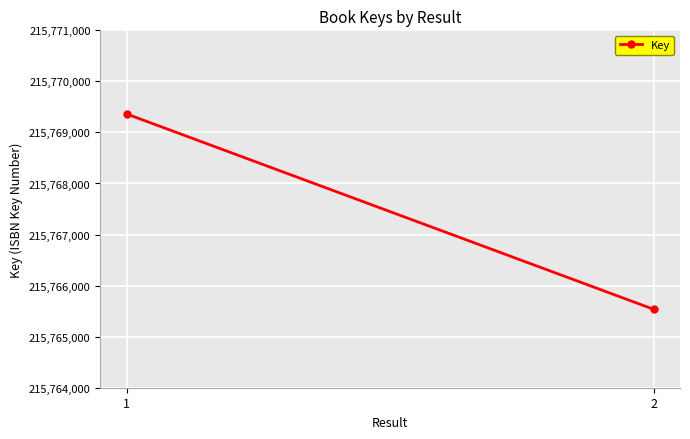

What is the difference between the maximum and minimum values?

3826